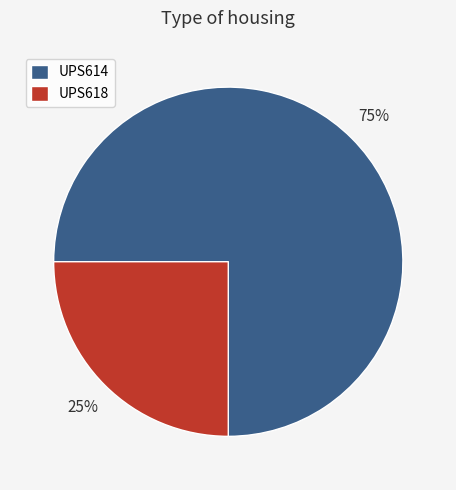

Is it true that UPS614 is 75% of the pie?

True